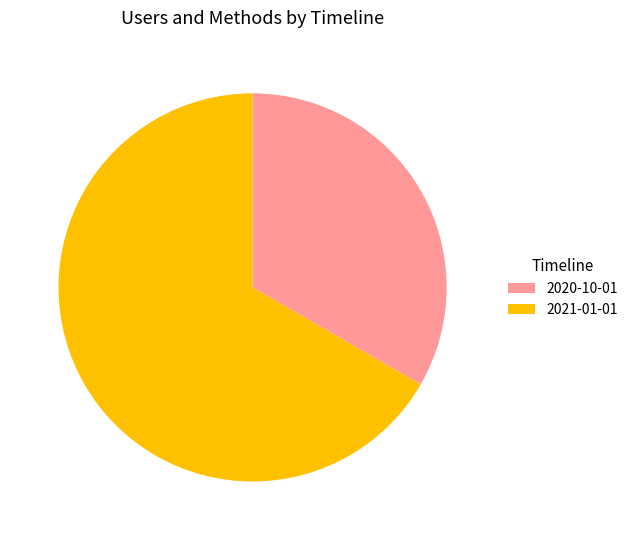

Is it true that 2020-10-01 is 33% of the pie?

True